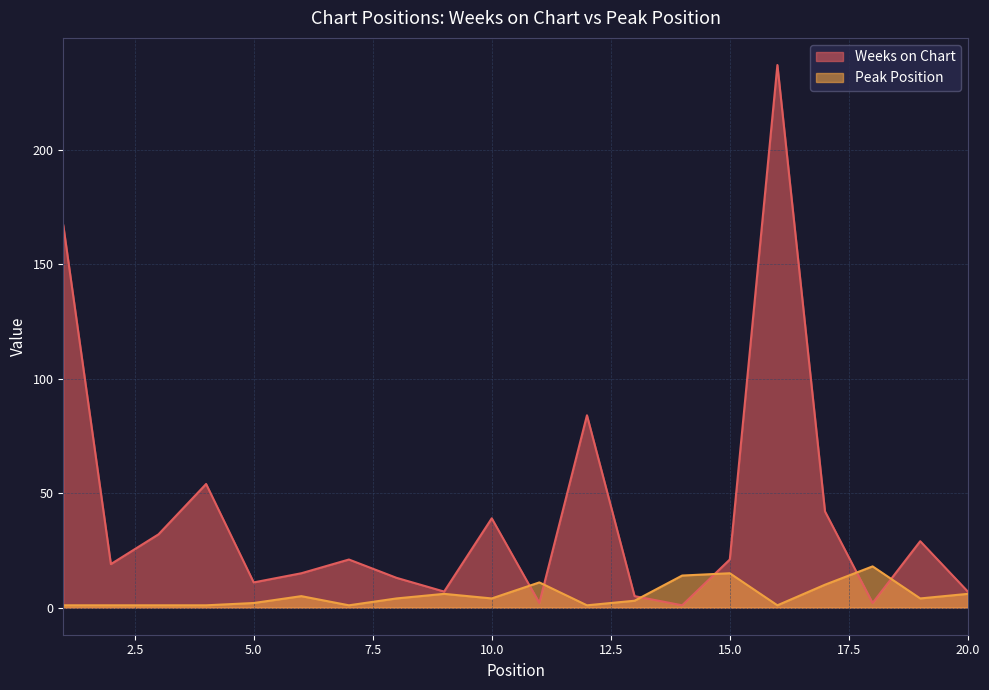

What is the difference between the maximum and minimum values in the Weeks on Chart series?

236